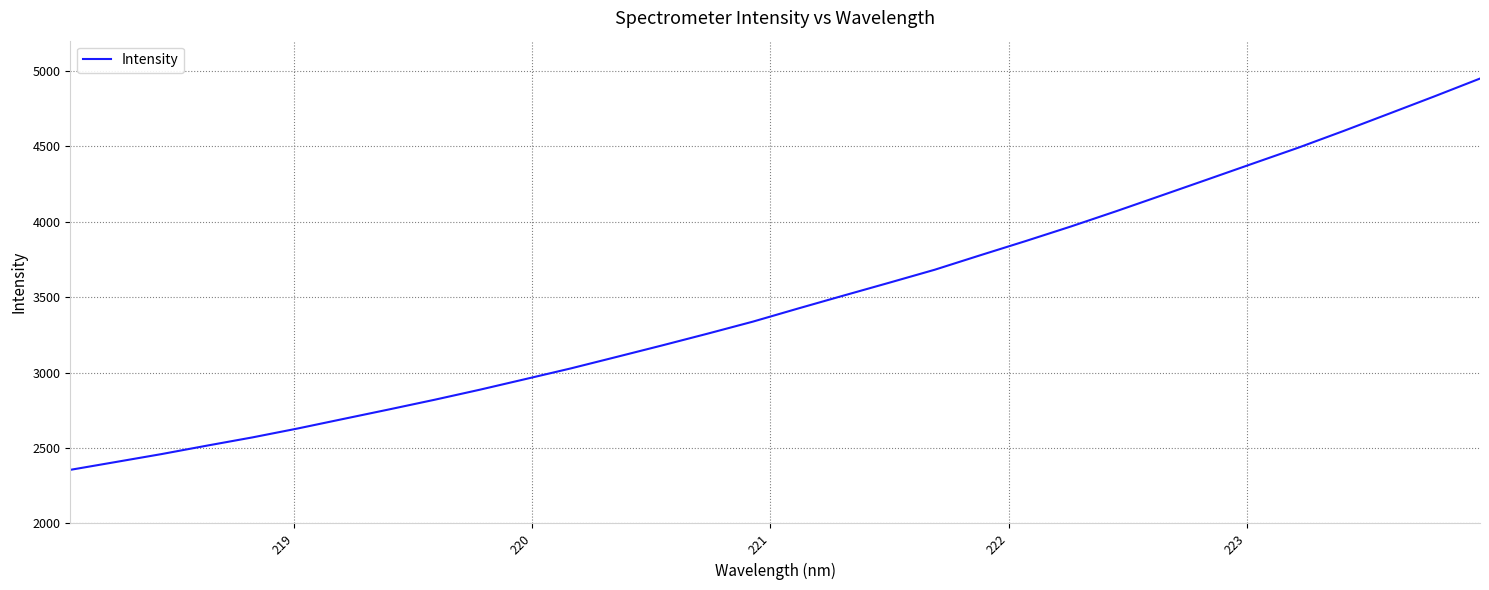

What is the minimum value shown in the chart?

2355.4